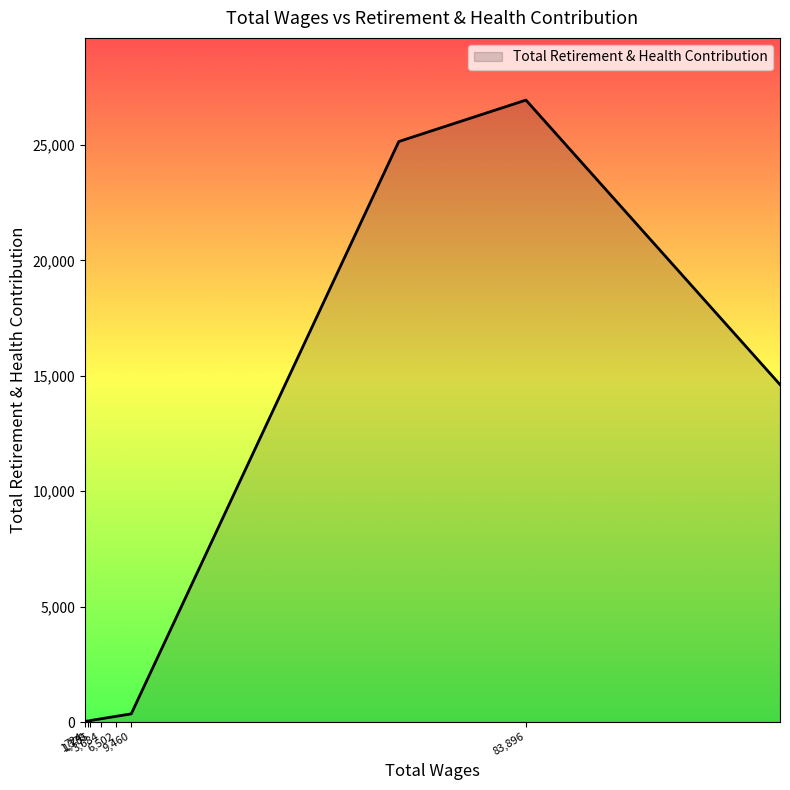

What is the difference between the maximum and minimum values?

26951